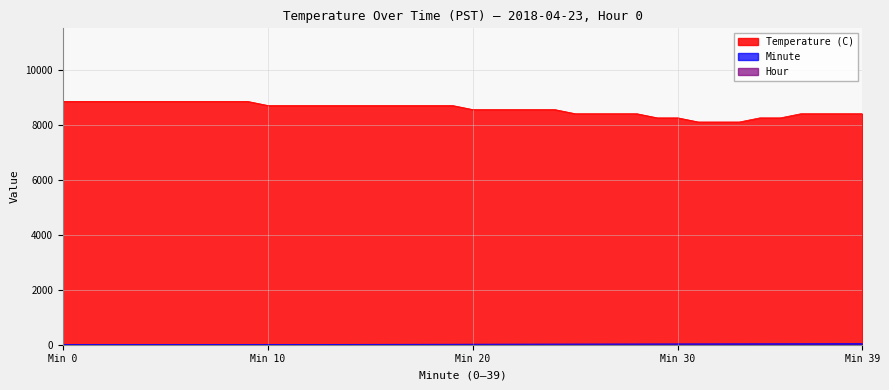

What is the difference between the second highest and second lowest values in the Temperature (C) series?

750.0